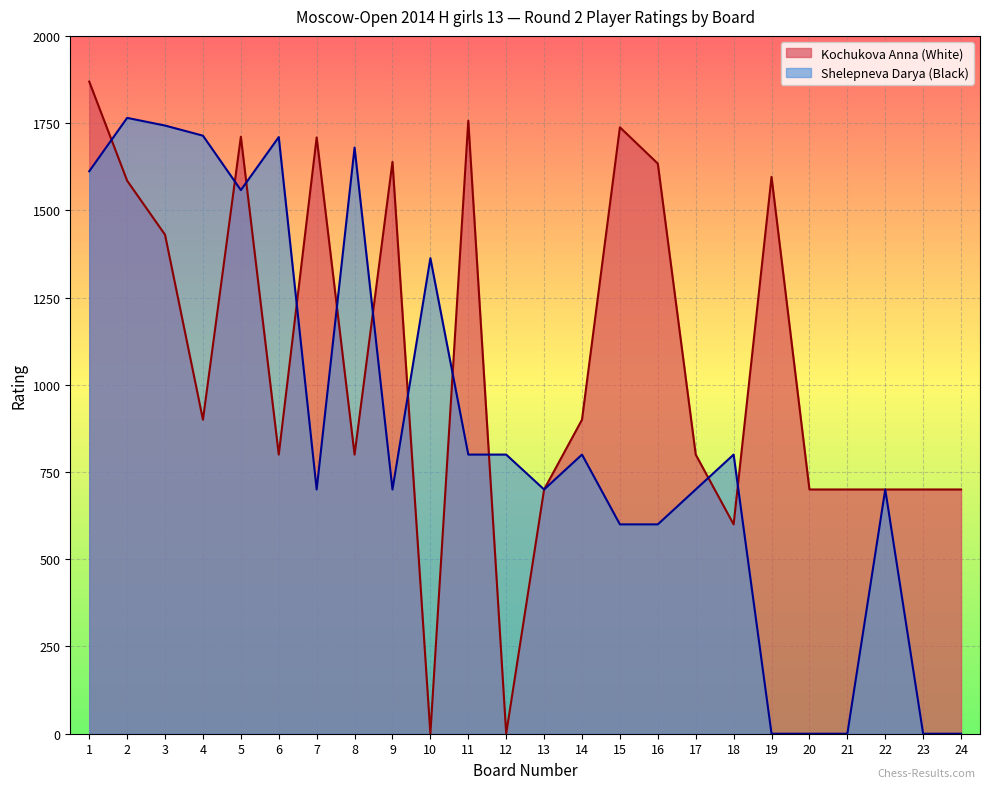

How many lines are shown in the chart?

2